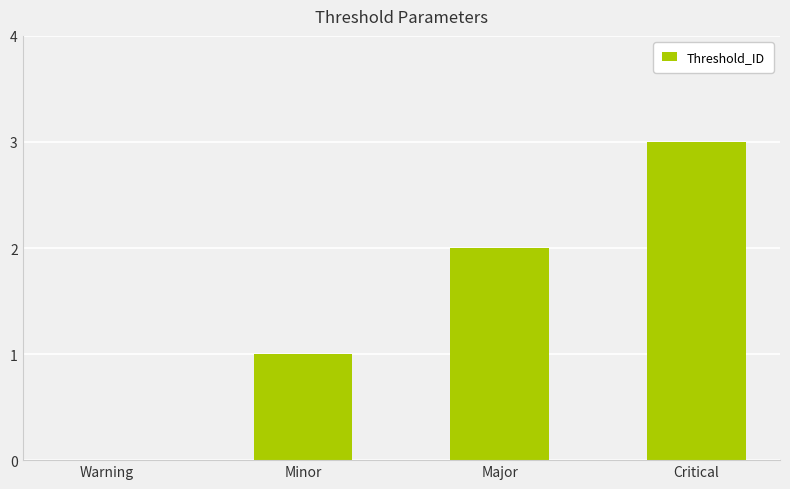

Is it true that the value at Warning is 0?

True